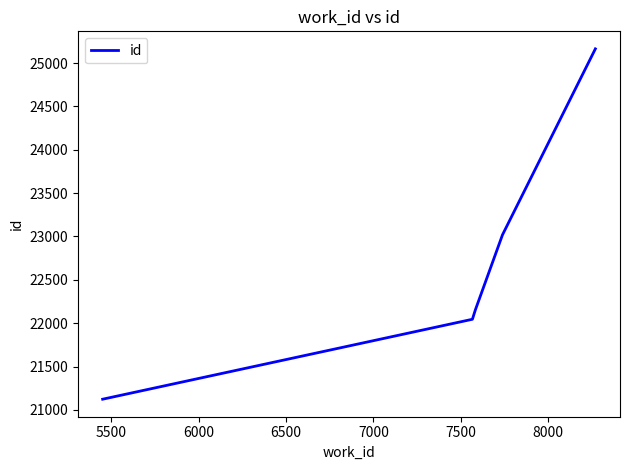

What is the maximum value shown in the chart?

25164